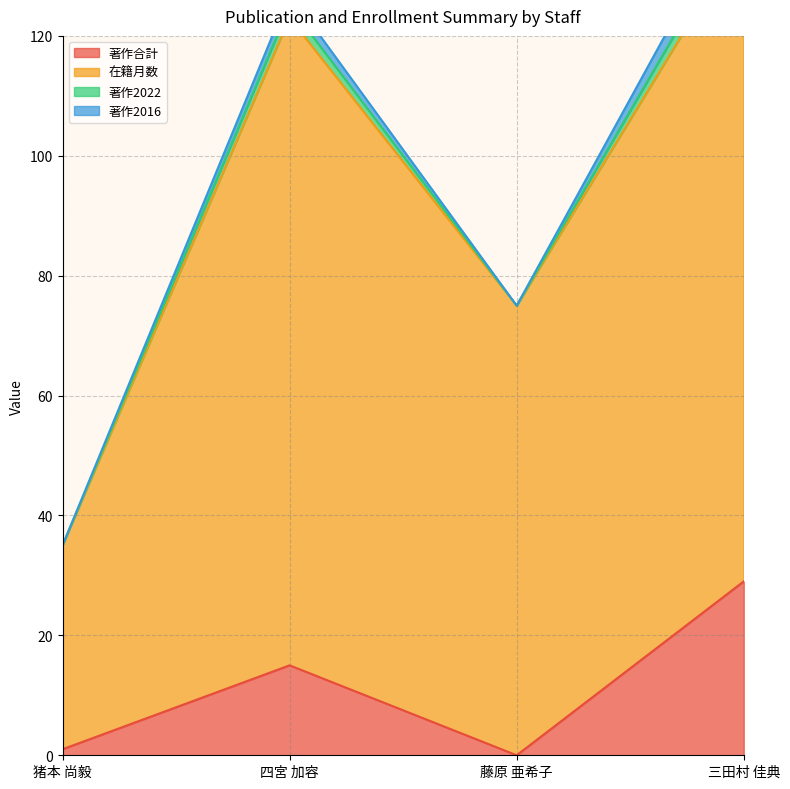

What is the average value of the 在籍月数 series?

92